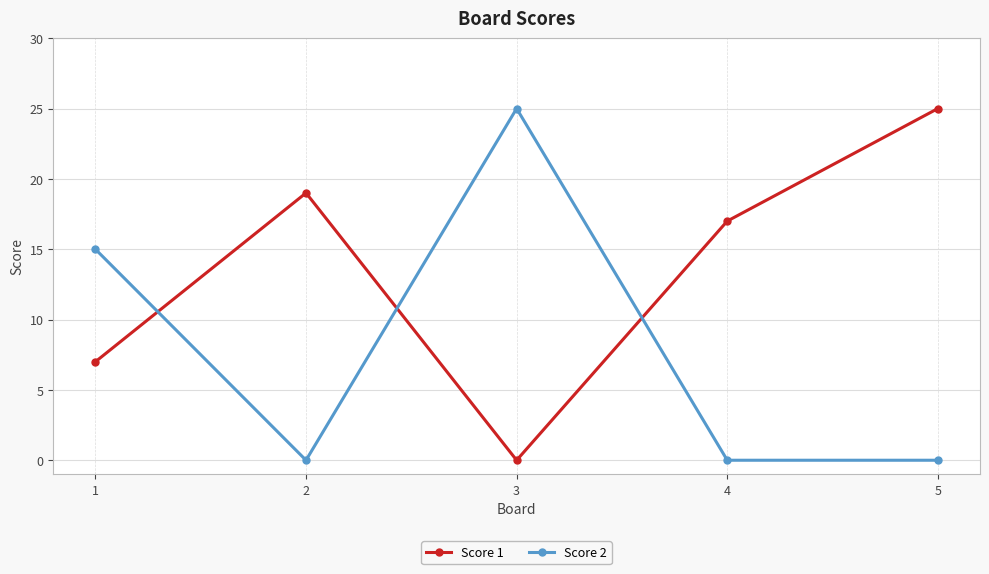

True or false: Score 2 and Score 1 intersect in this chart.

True